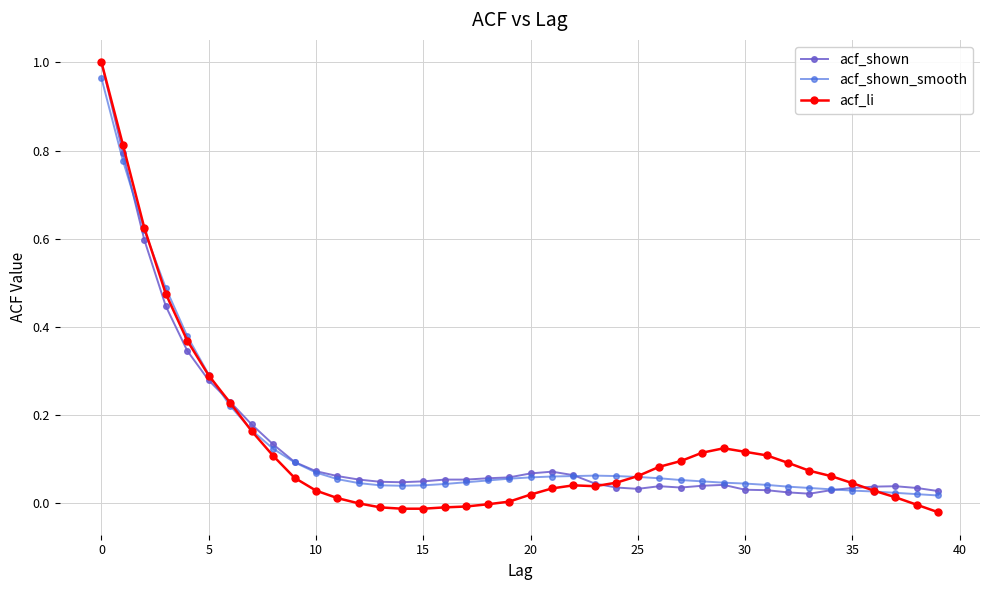

Which series has the largest range (max minus min)?

acf_li